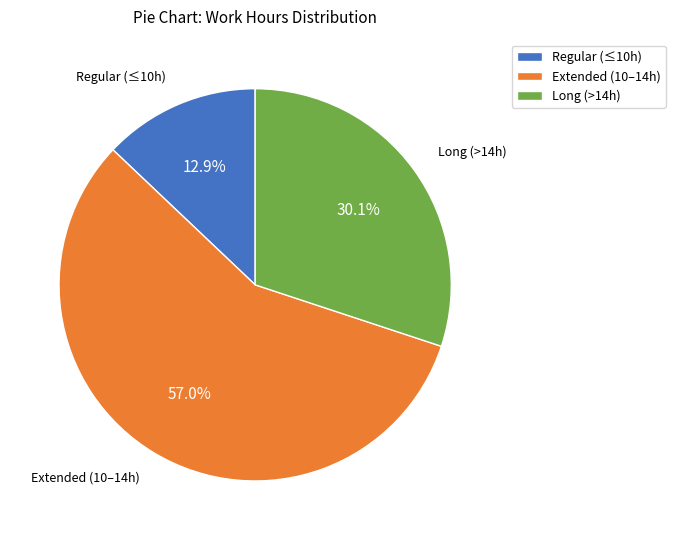

What is the ratio of the value at Extended (10–14h) to the value at Long (>14h)?

1.9